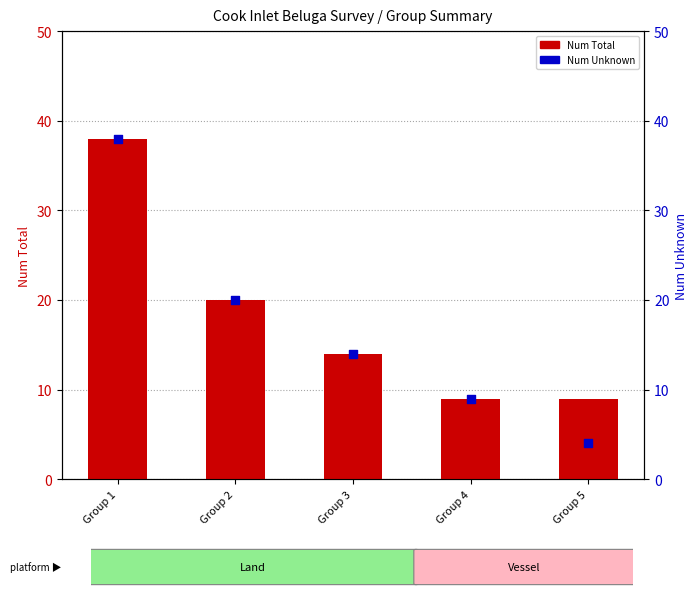

Which series contains the highest Y value?

Num Total